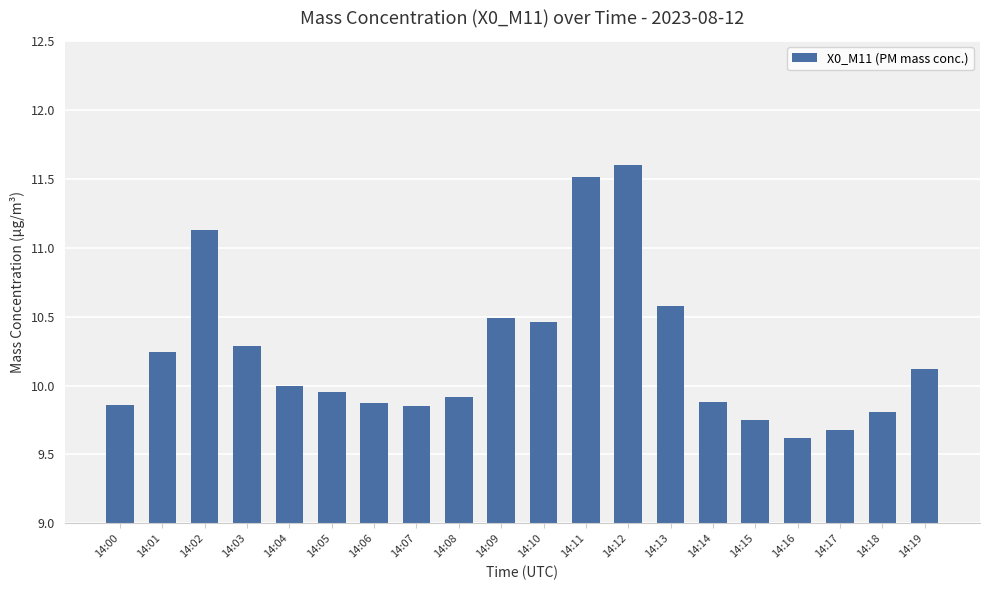

What is the difference between the maximum and minimum values?

2.0